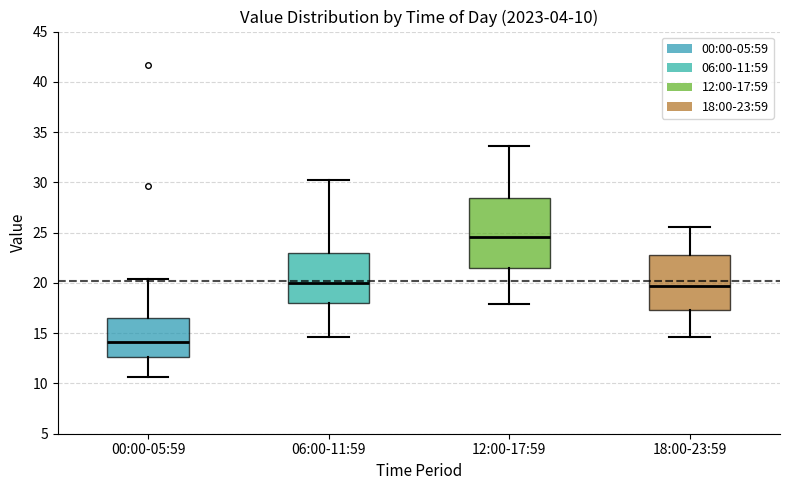

Which box is the tallest, from its lower edge to its upper edge?

12:00-17:59